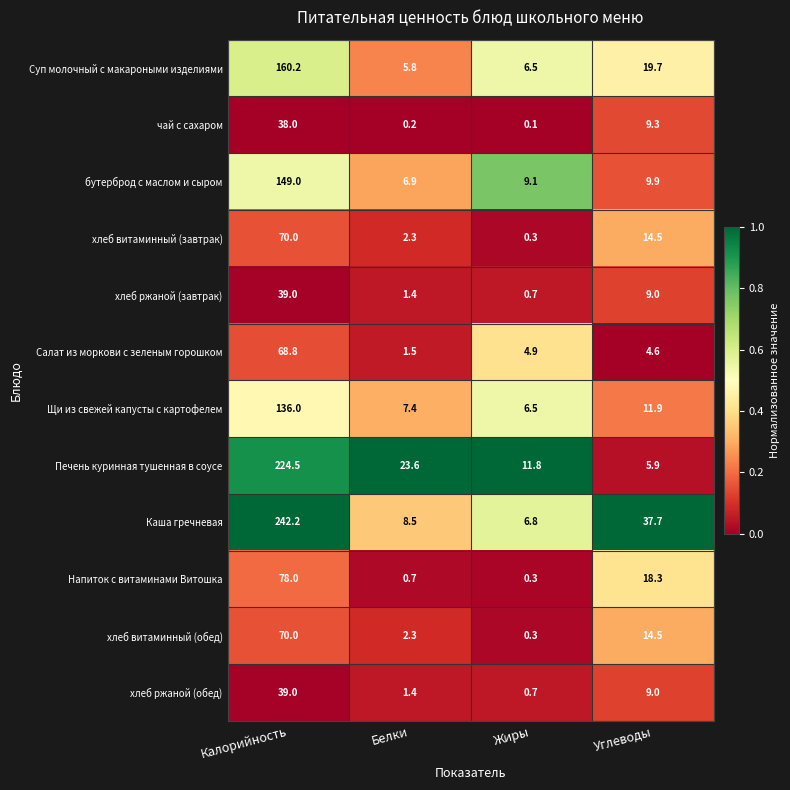

What is the difference between the maximum and minimum values in the хлеб витаминный (обед) series?

69.7